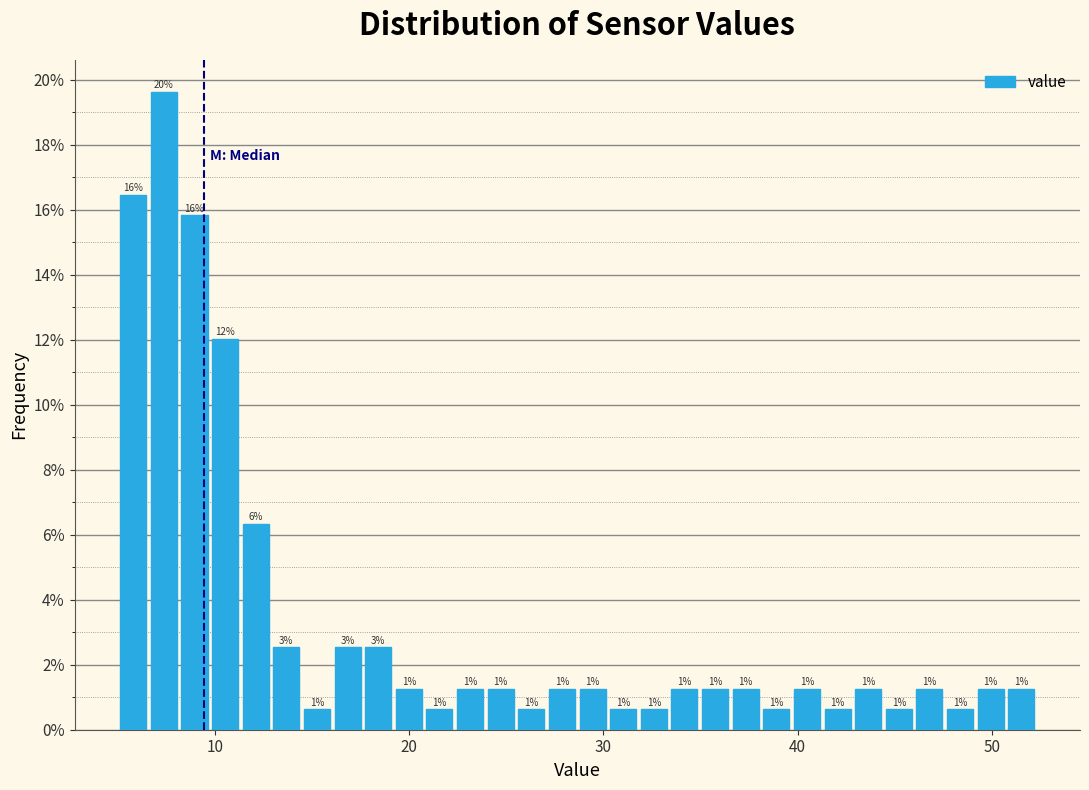

Around what value on the x-axis is the tallest bar? Give the approximate position of its centre, as read against the axis.

7